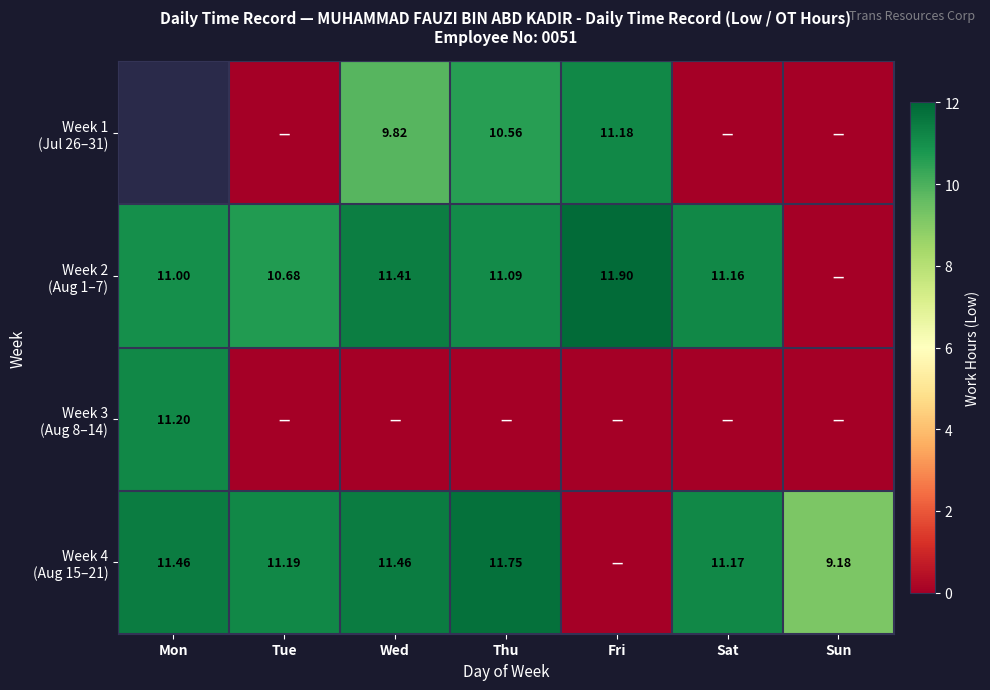

Rank the categories by Week 2 (Aug 1–7) value from highest to lowest.

Fri, Wed, Sat, Thu, Mon, Tue, Sun